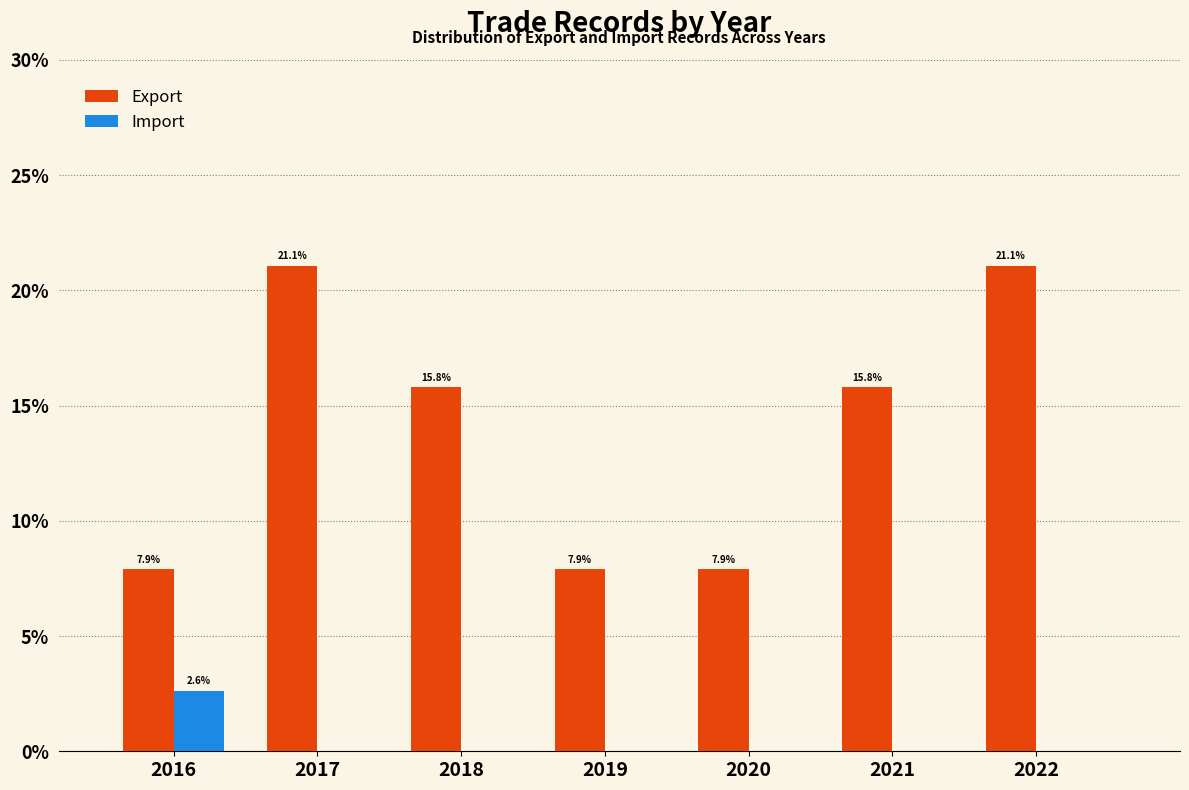

Reading right to left, extract all data points from this chart.

Export: 2022=21.1	2021=15.8	2020=7.9	2019=7.9	2018=15.8	2017=21.1	2016=7.9
Import: 2022=0.0	2021=0.0	2020=0.0	2019=0.0	2018=0.0	2017=0.0	2016=2.6